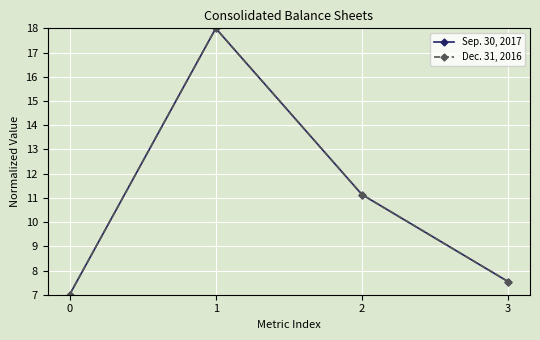

Rank the series by their average value, from lowest to highest.

Sep. 30, 2017, Dec. 31, 2016